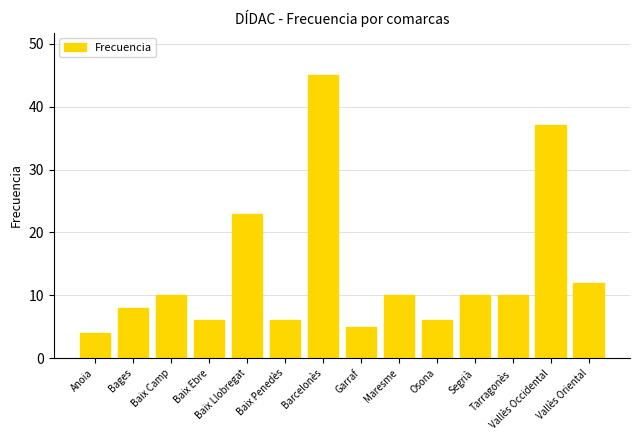

How many data points does each series have?

14